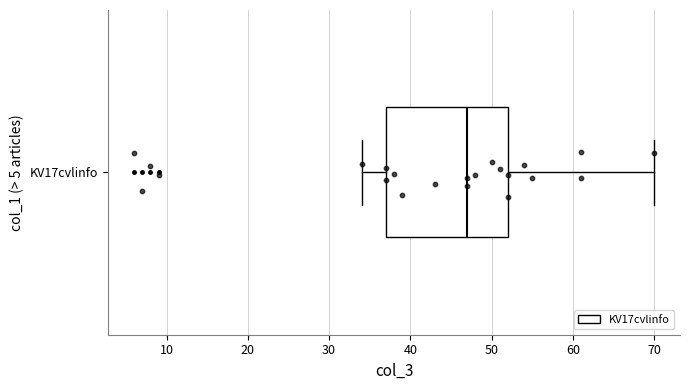

Read this box plot against the x-axis: the position of the median line, the range covered by the box, and the ends of both whiskers. The values are not printed on the chart, so give them approximately, as read against the axis.

median 47, box 37 to 52, whiskers 34 to 70